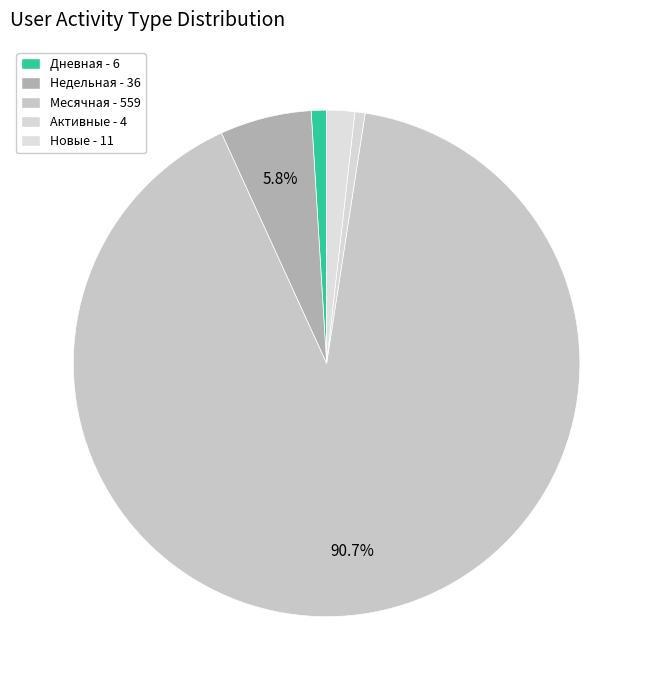

How many slices are in this pie chart?

5